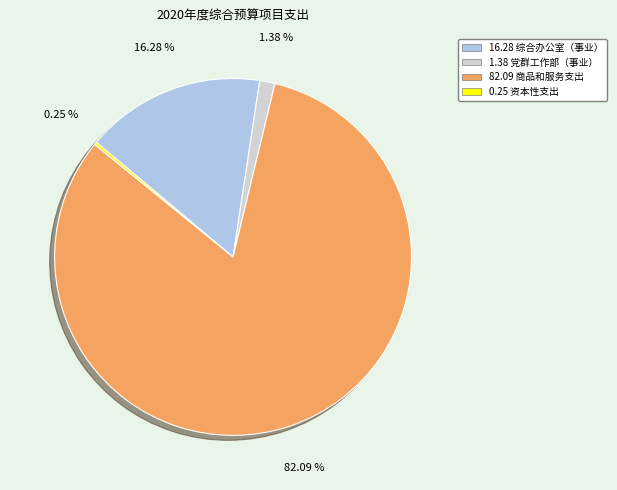

Is there a majority slice in this chart?

Yes